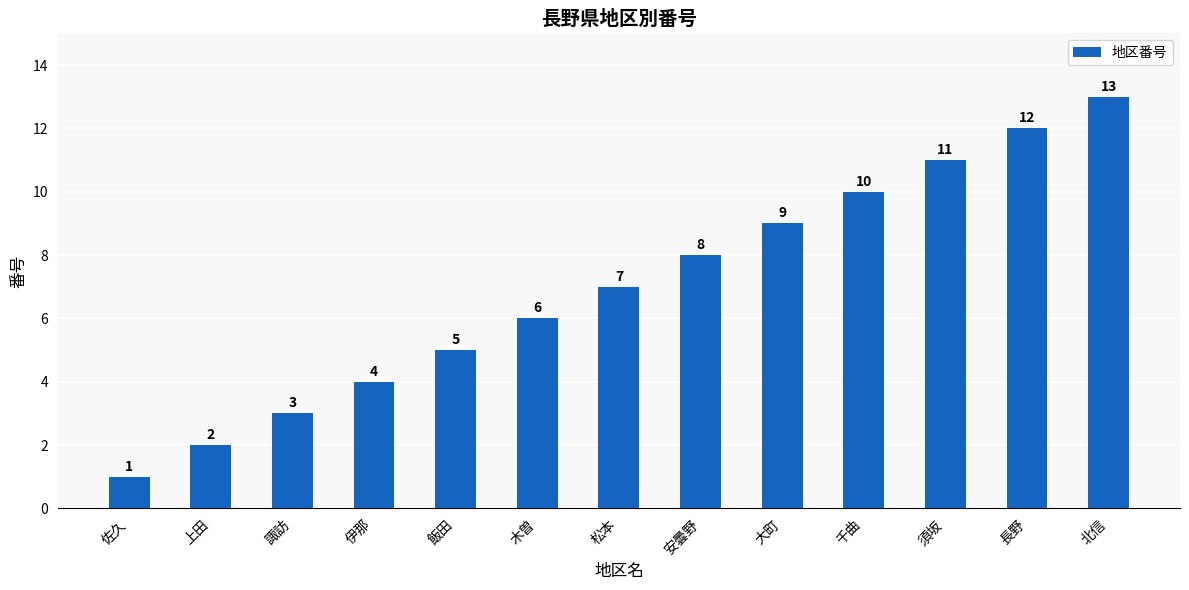

What is the greatest value displayed?

13